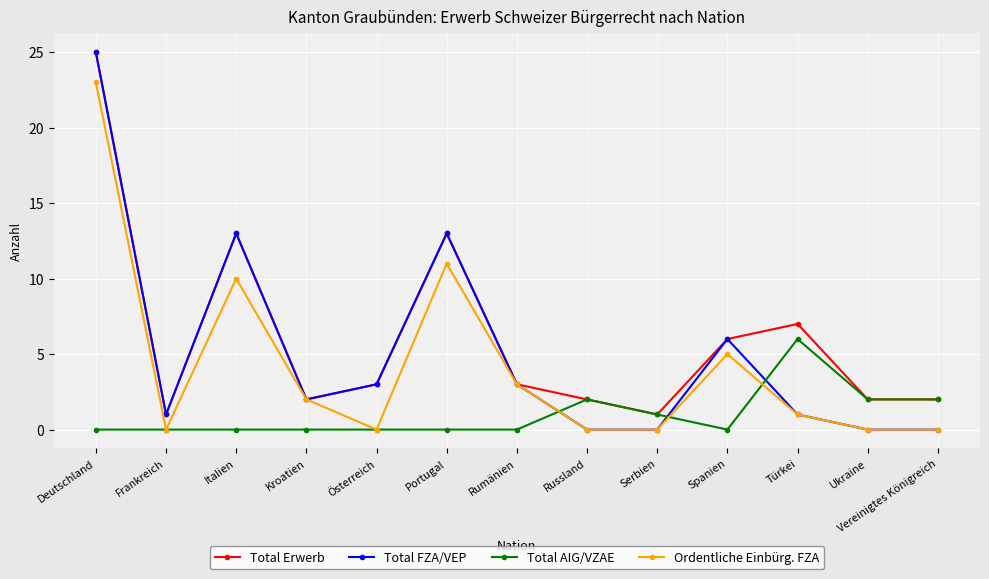

Between which two adjacent categories do Total FZA/VEP and Total AIG/VZAE first intersect?

Rumänien and Russland